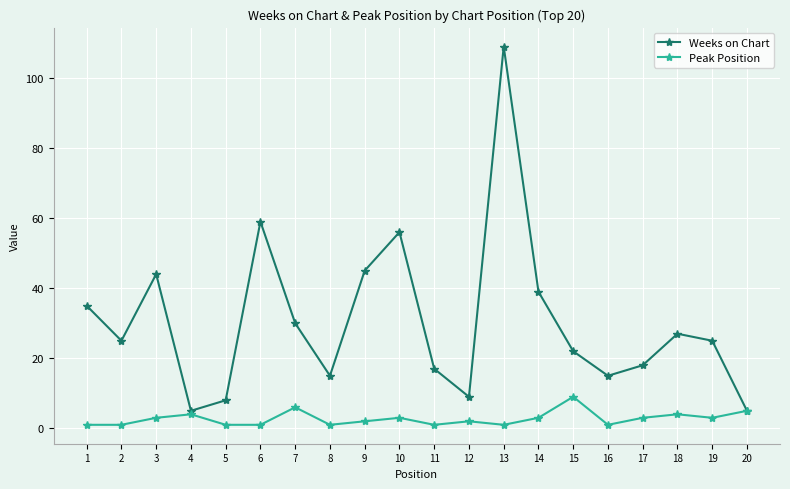

Reading left to right, extract all data points from this chart.

Weeks on Chart: 1=35	2=25	3=44	4=5	5=8	6=59	7=30	8=15	9=45	10=56	11=17	12=9	13=109	14=39	15=22	16=15	17=18	18=27	19=25	20=5
Peak Position: 1=1	2=1	3=3	4=4	5=1	6=1	7=6	8=1	9=2	10=3	11=1	12=2	13=1	14=3	15=9	16=1	17=3	18=4	19=3	20=5